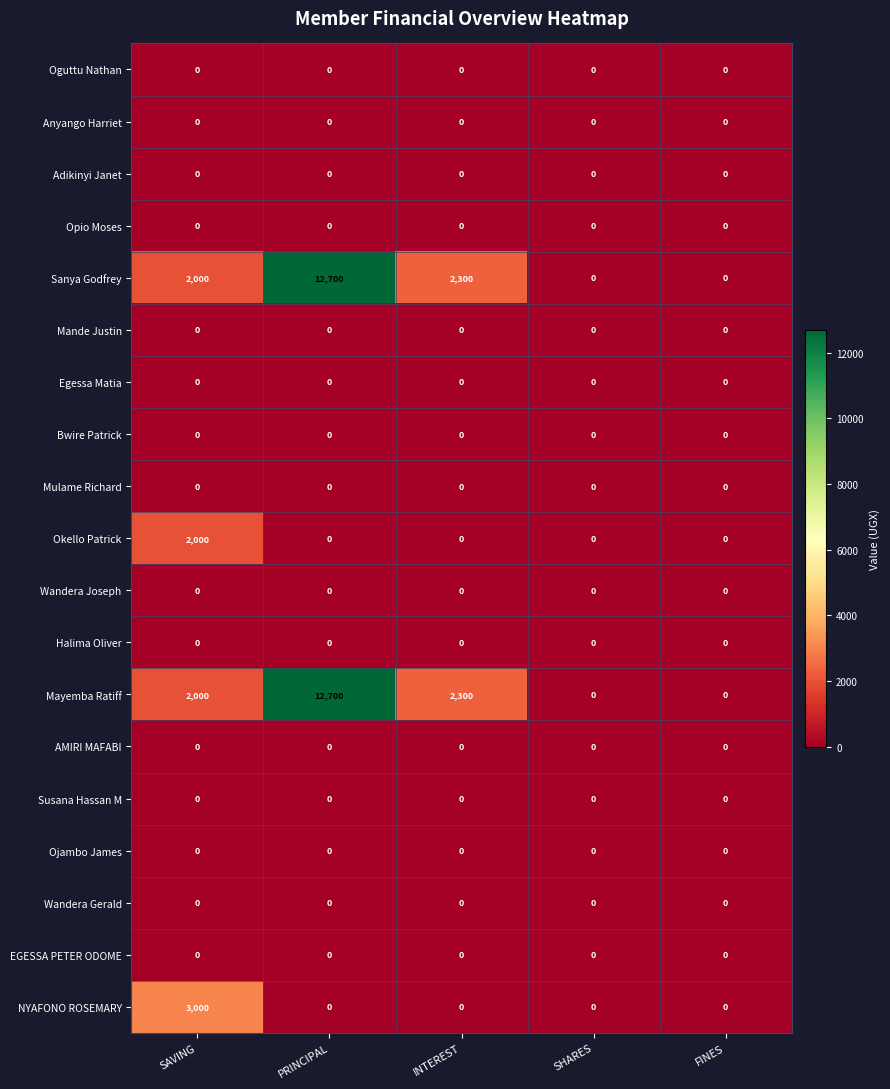

What is the total value across all series at INTEREST?

4600